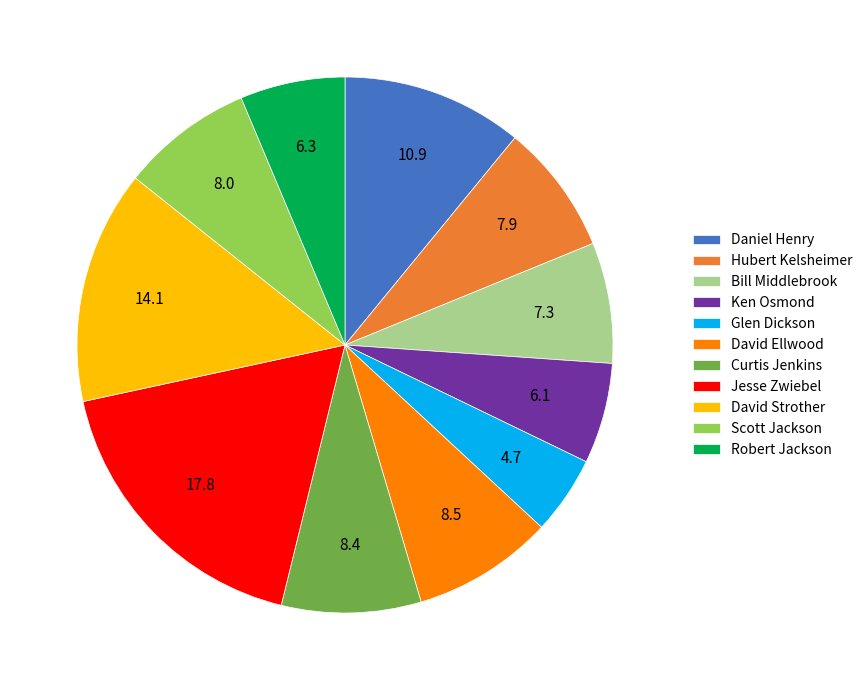

Count the number of slices in the pie.

11